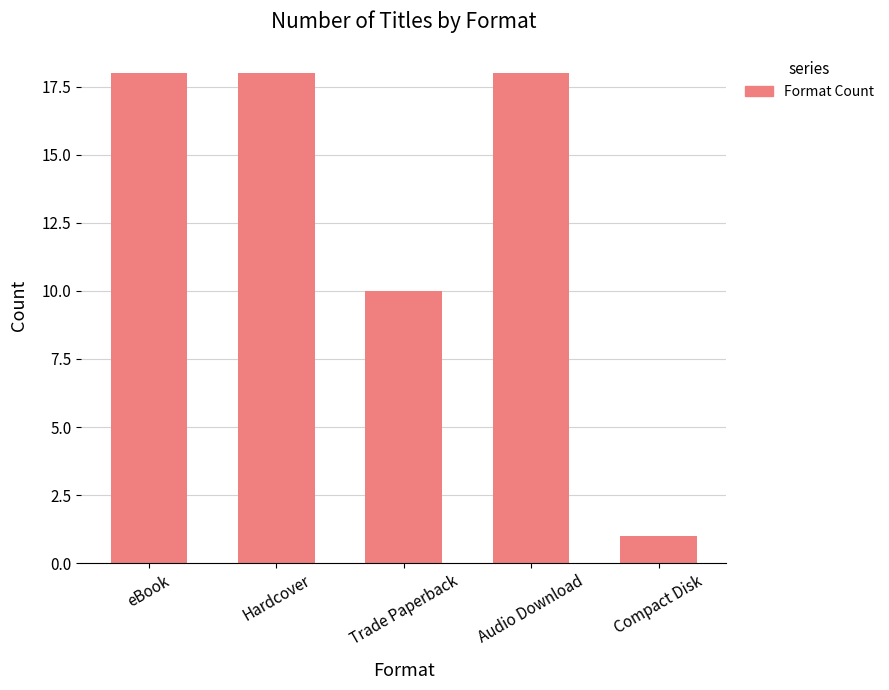

True or false: the data shows 18 at eBook.

True